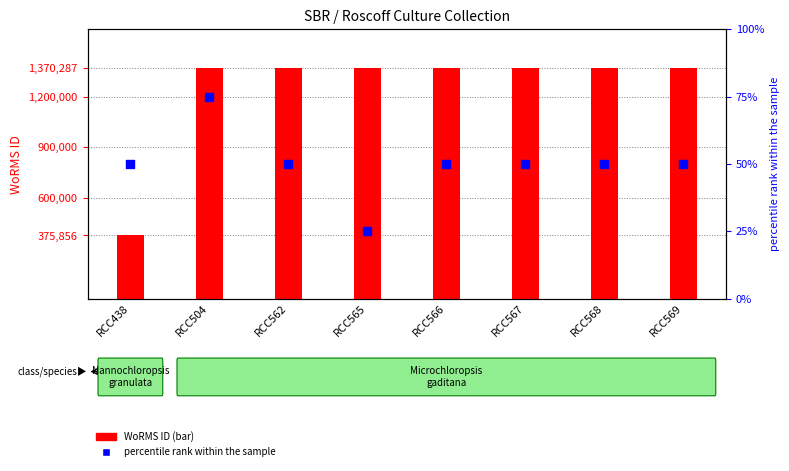

Which series has the widest spread of Y values?

WoRMS ID